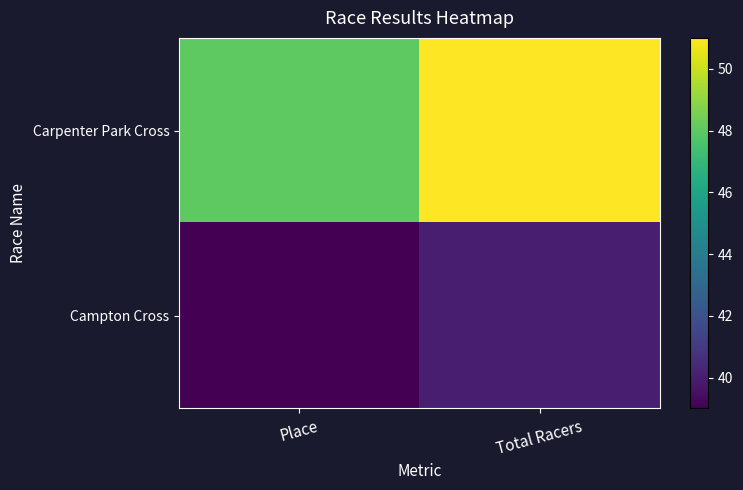

Which series has the widest spread of values?

Carpenter Park Cross